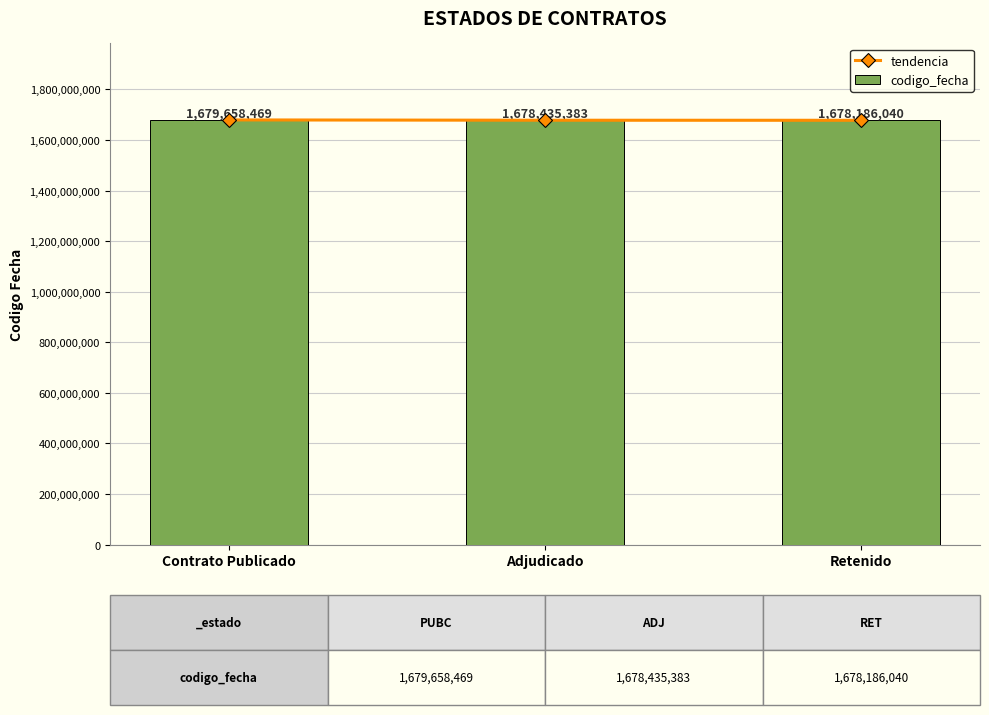

Which category has the lowest value in the tendencia series?

Retenido